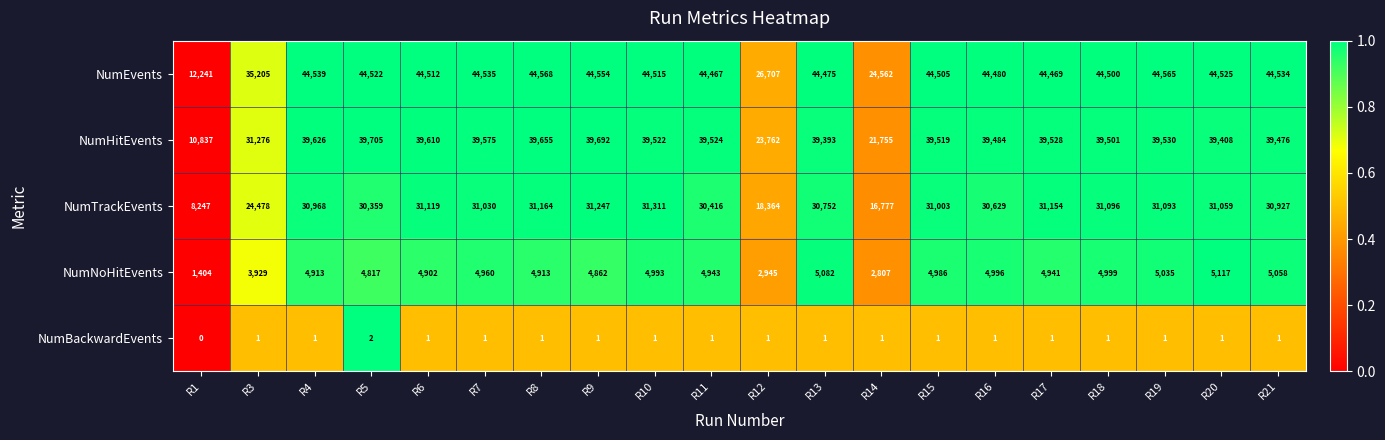

At R3, list the series in order from smallest to largest.

NumBackwardEvents, NumNoHitEvents, NumTrackEvents, NumHitEvents, NumEvents